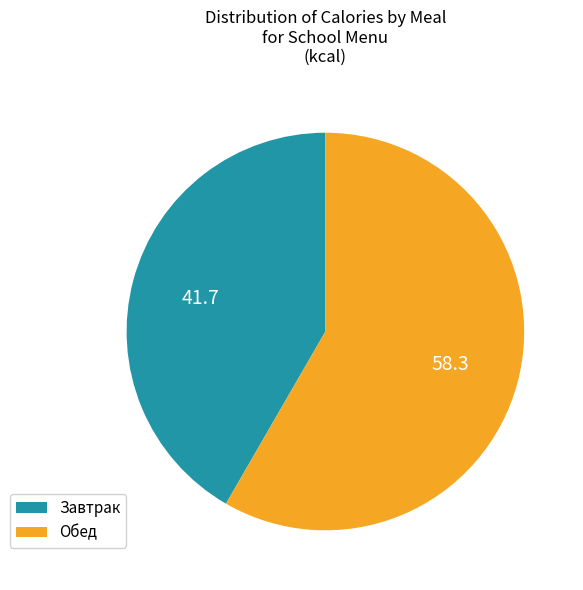

How many slices are in this pie chart?

2